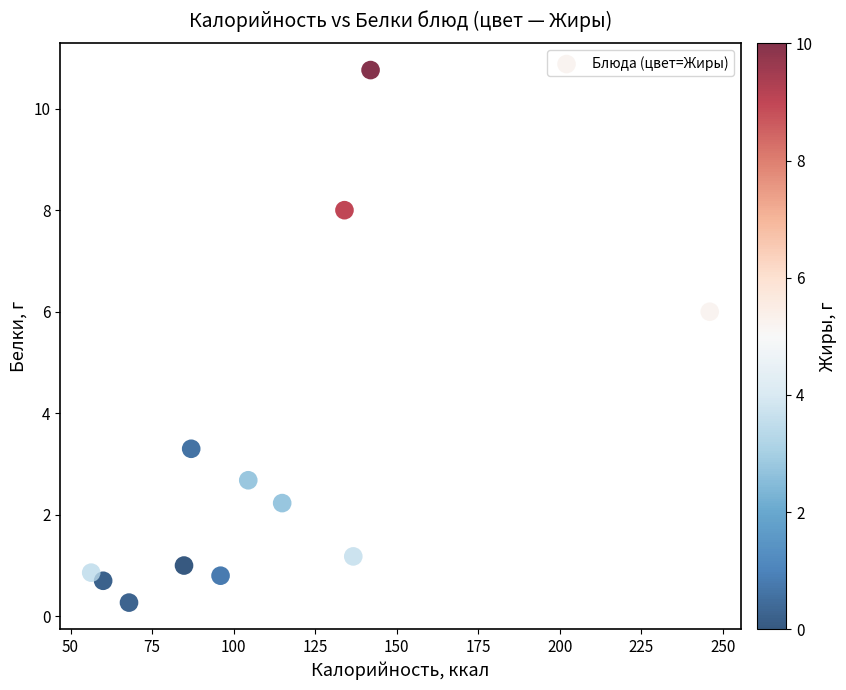

What is the range of Y values (max minus min)?

10.5